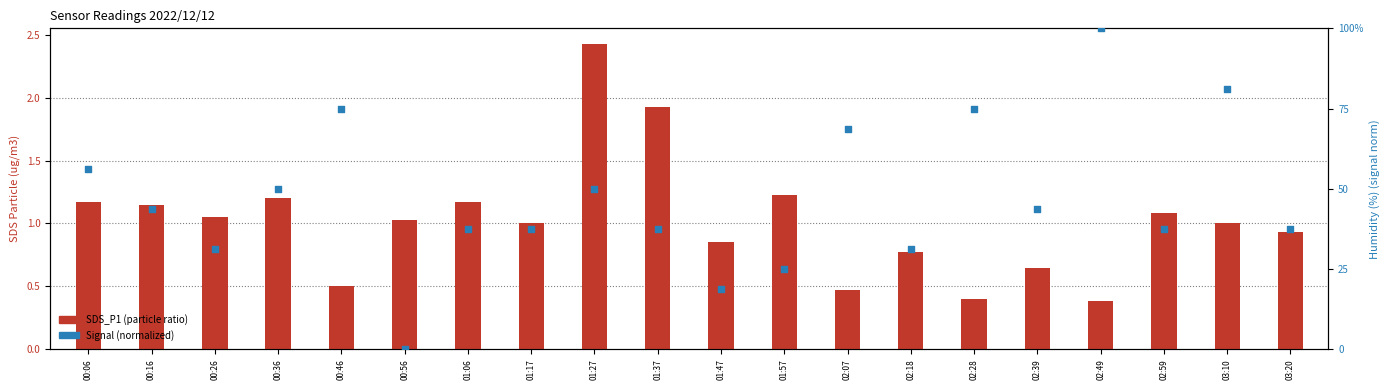

Is the value of SDS_P1 at 02:59 greater than the value of Signal (normalized) at 02:59?

No